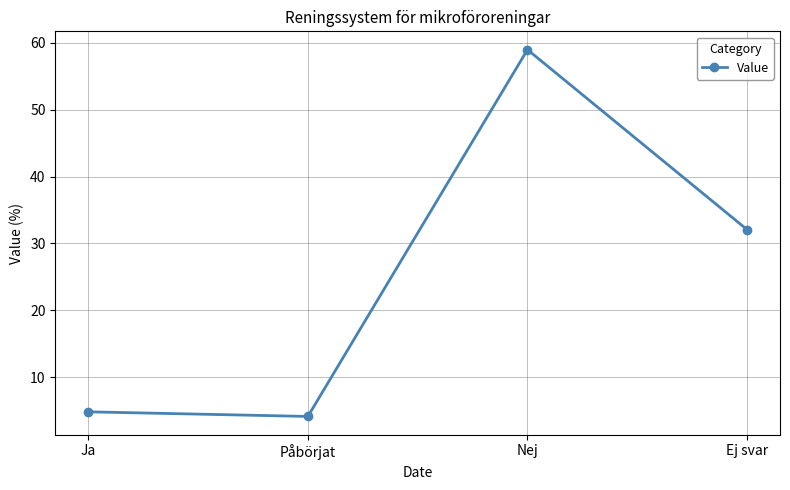

Is it true that the value at Nej is 59.0?

True